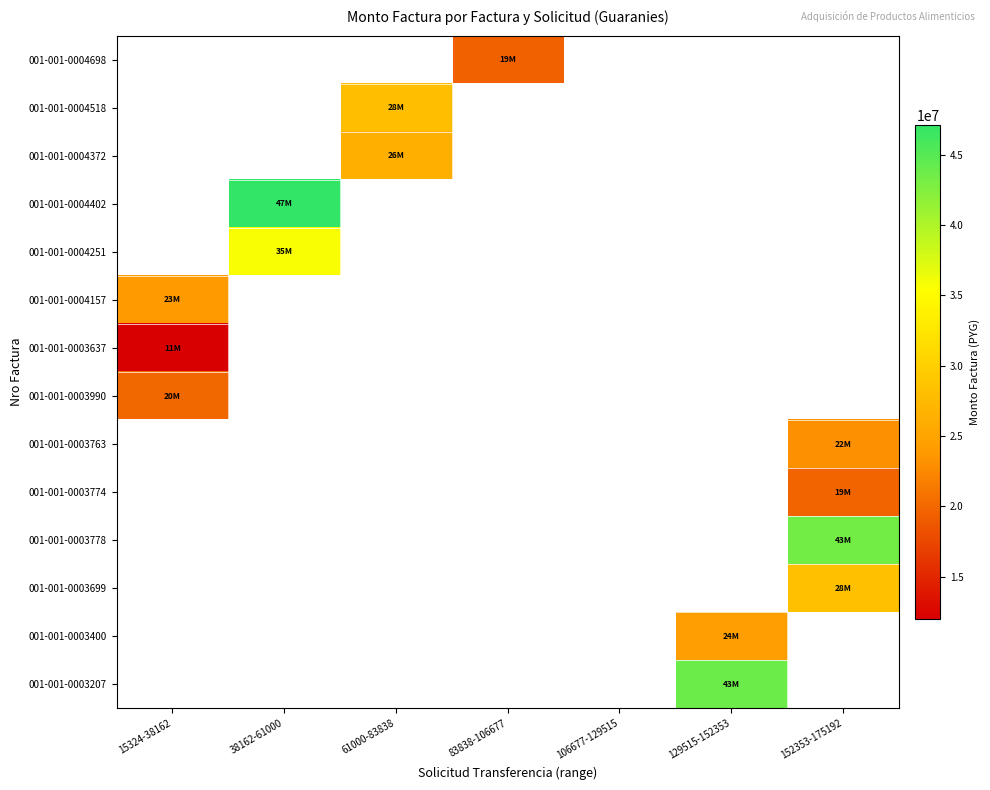

How many categories are shown in the chart?

7